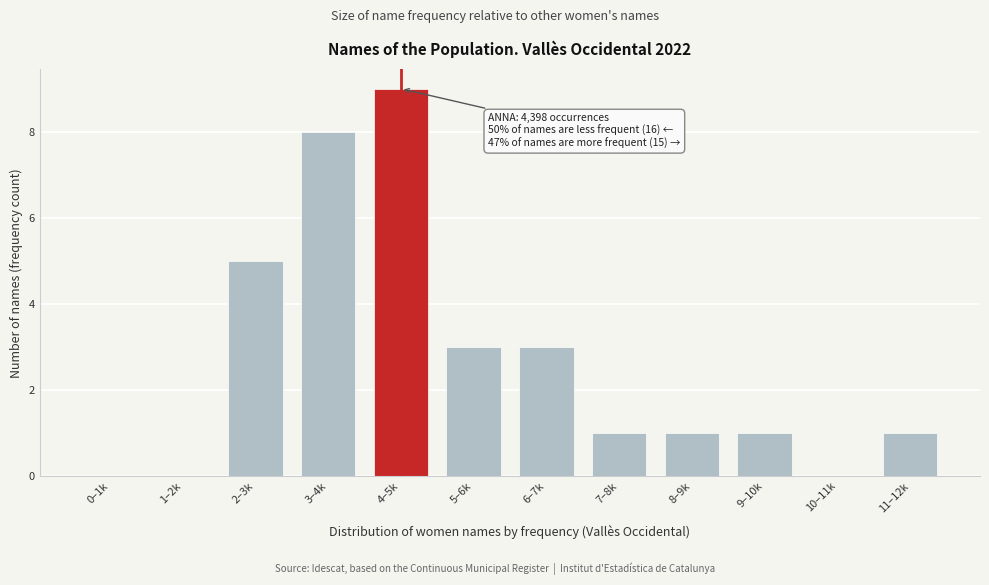

Reading left to right, transcribe all the data shown in this chart.

0–1k=0	1–2k=0	2–3k=5	3–4k=8	4–5k=9	5–6k=3	6–7k=3	7–8k=1	8–9k=1	9–10k=1	10–11k=0	11–12k=1